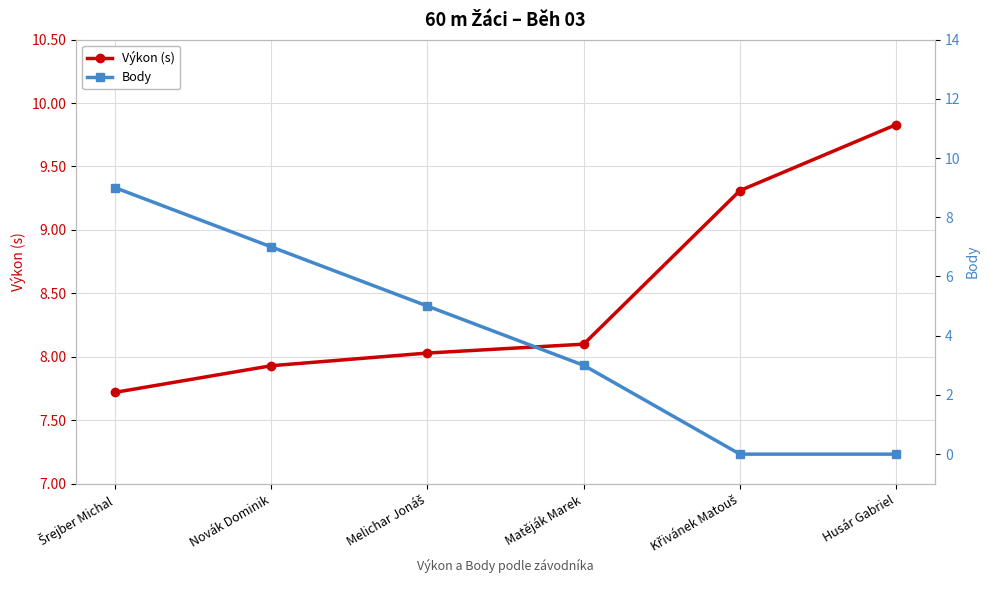

What are all the series names shown in the legend?

Výkon (s), Body